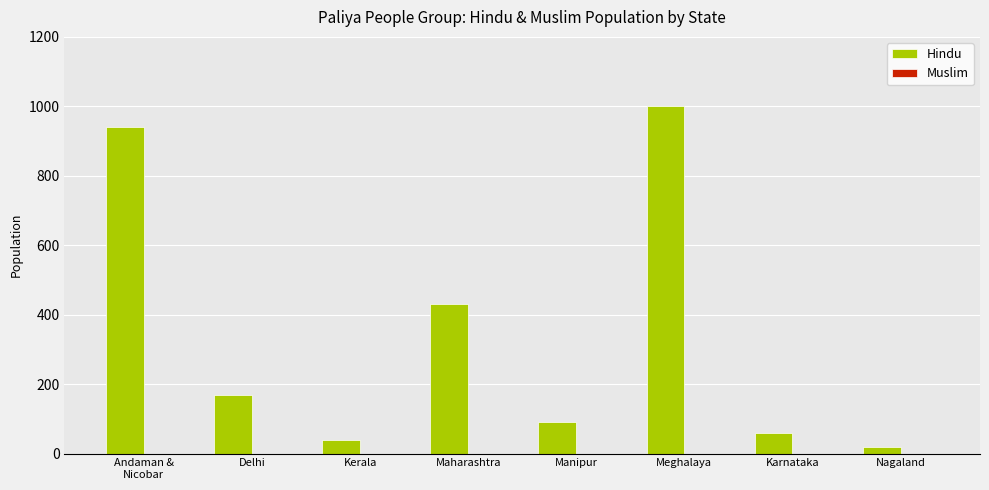

What is the label of the 1st bar from the right?

Nagaland